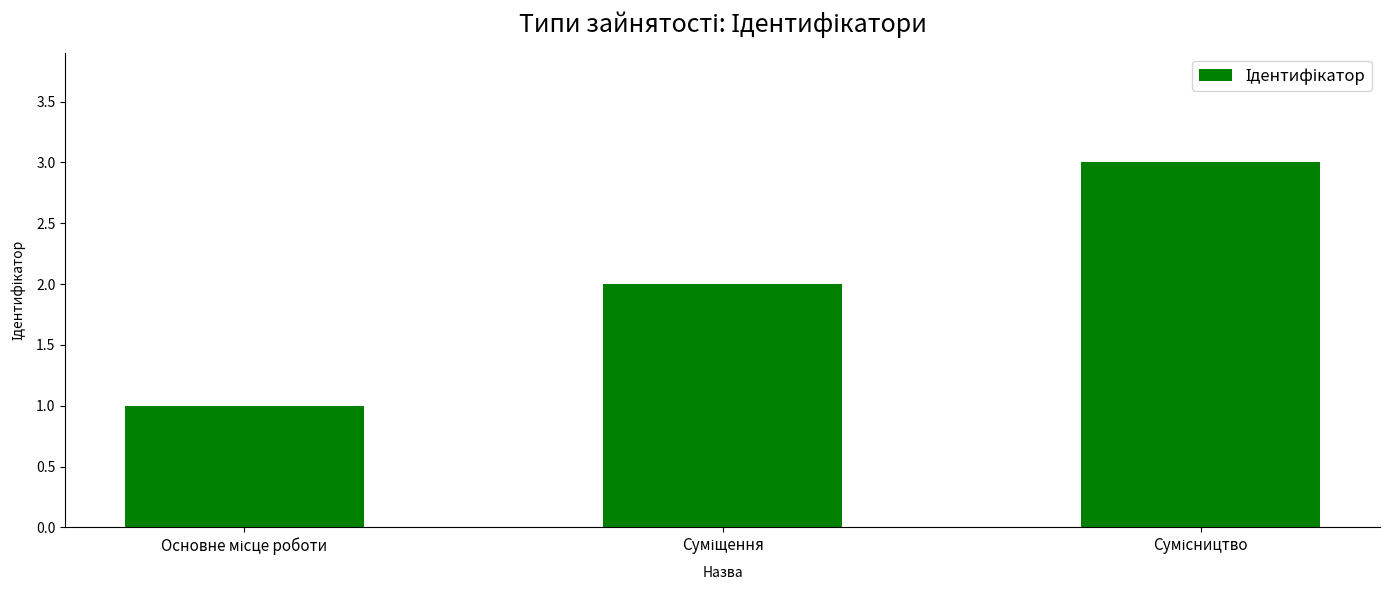

What is the sum of all values?

6